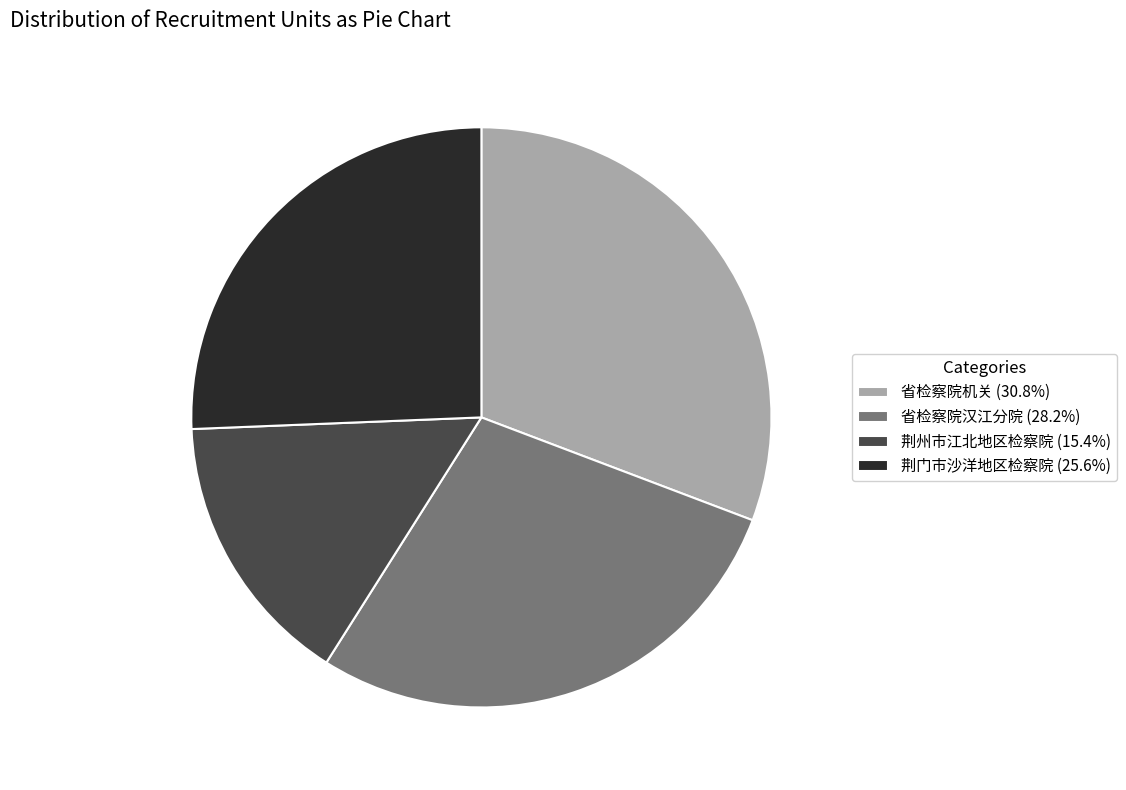

Is there any slice that represents more than half of the pie?

No